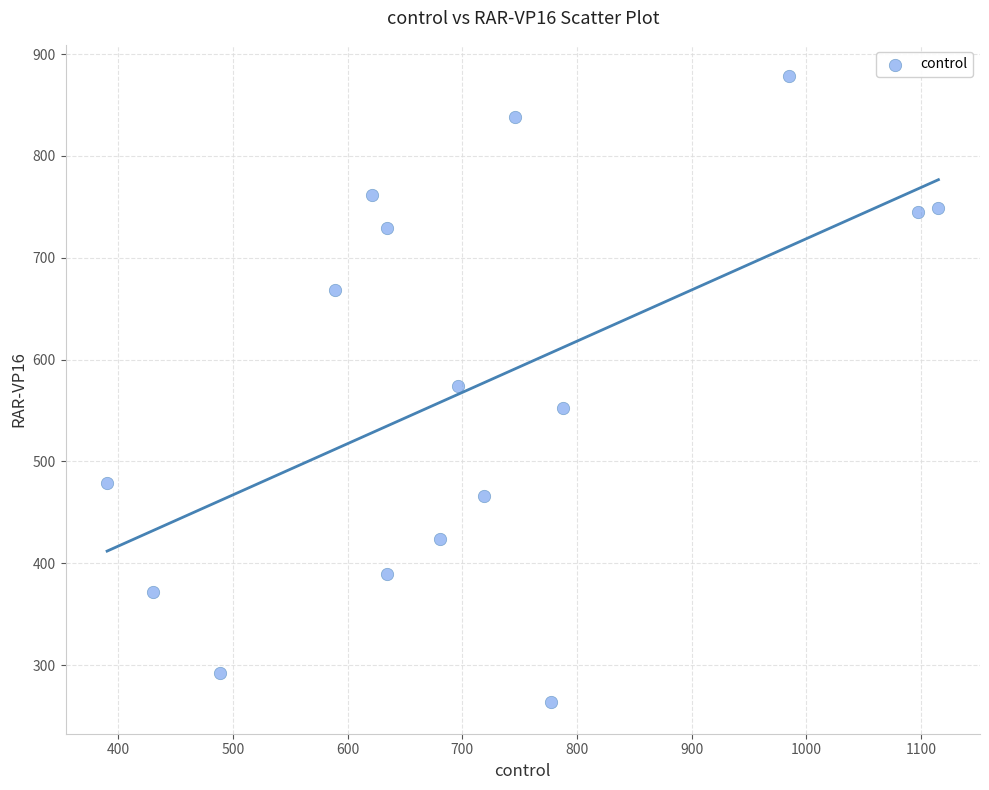

What is the range of X values (max minus min)?

724.9